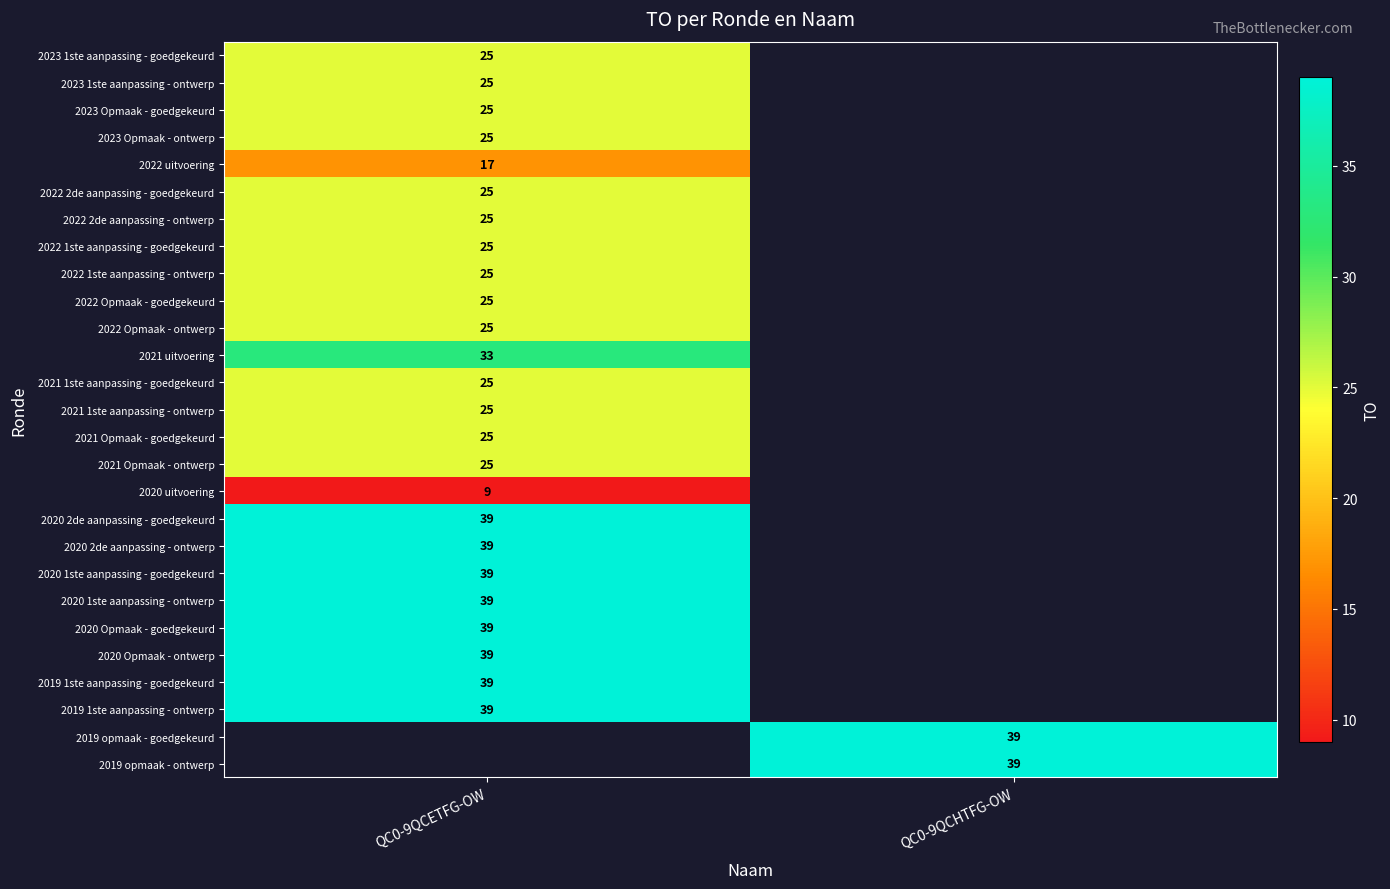

True or false: 2020 Opmaak - goedgekeurd has a value of 19 at QC0-9QCETFG-OW.

False